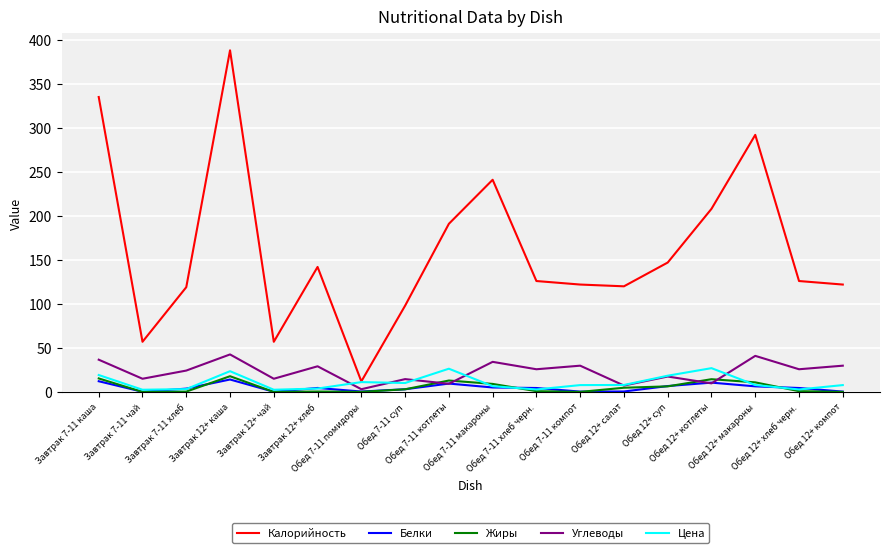

What is the total value across all series at Обед 12+ макароны?

358.2